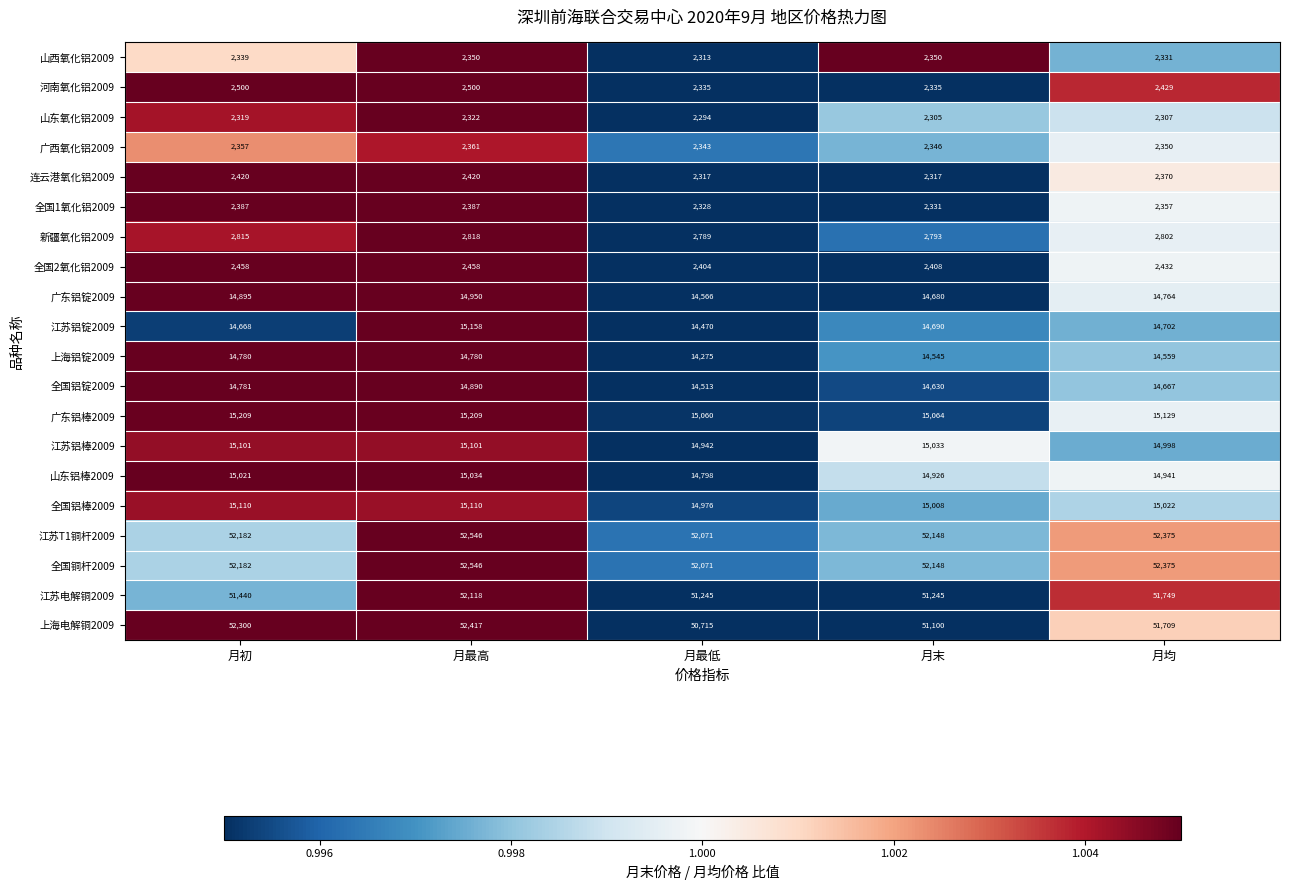

The value of 江苏T1铜杆2009 at 月末 is 28761. True or false?

False